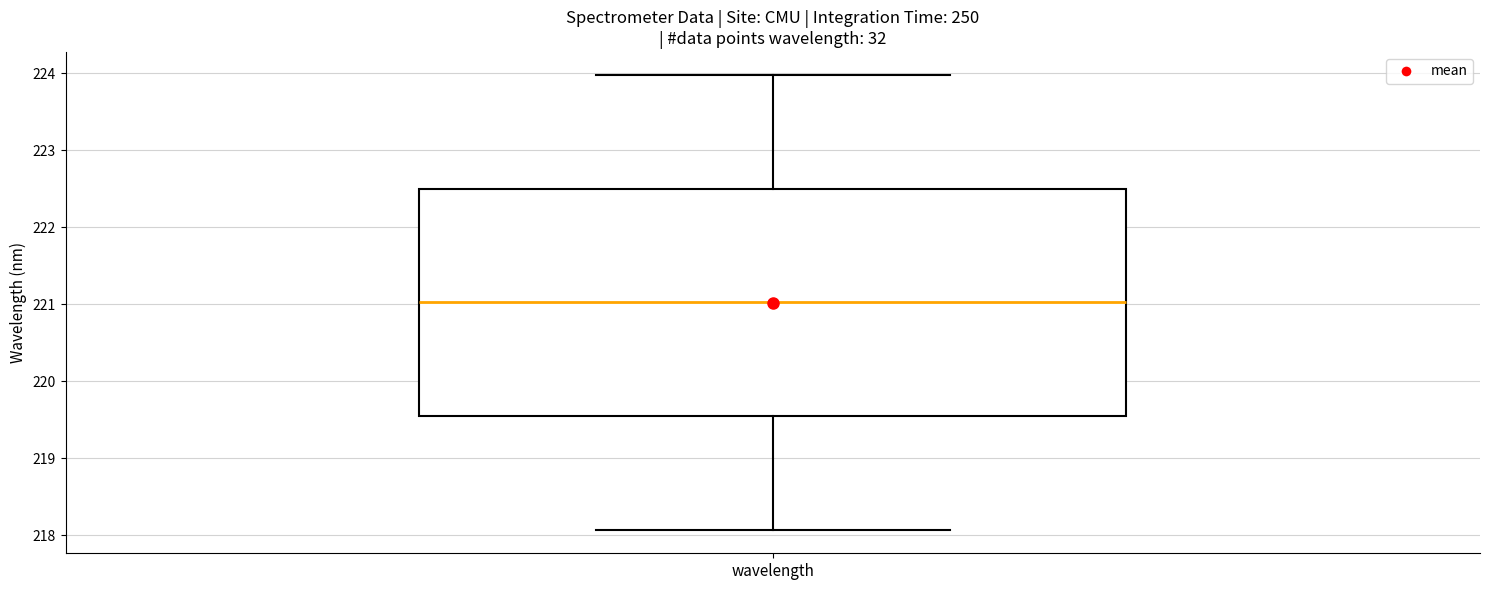

Transcribe this box plot: give where the median line is, the range the box spans, and where the two whiskers end, as read against the y-axis. The values are not printed on the chart, so give them approximately, as read against the axis.

median 221.0, box 219.5 to 222.5, whiskers 218.1 to 224.0